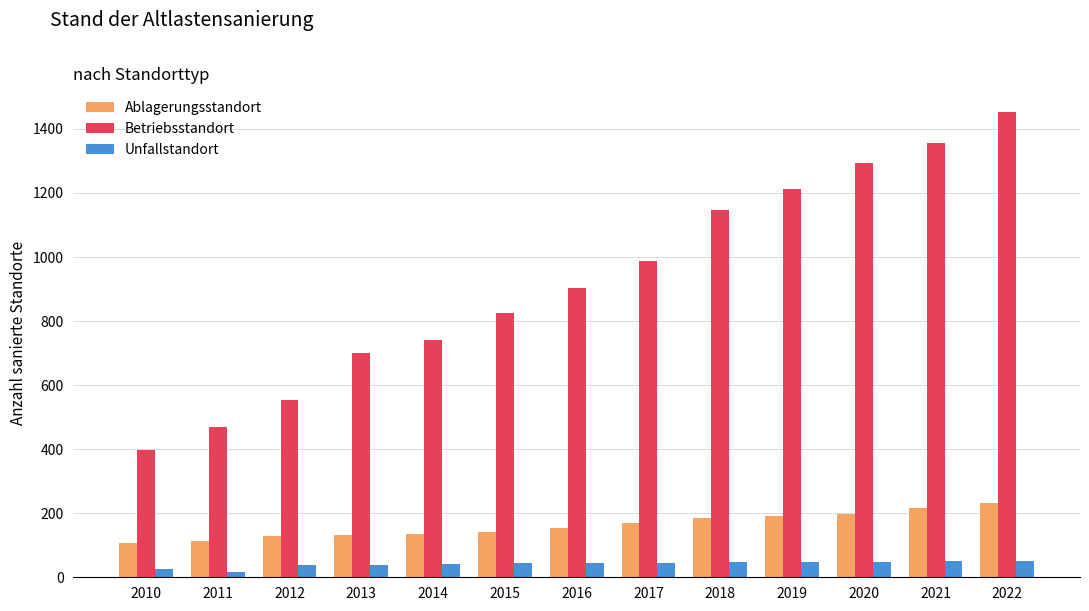

What is the maximum value shown in the chart?

1454